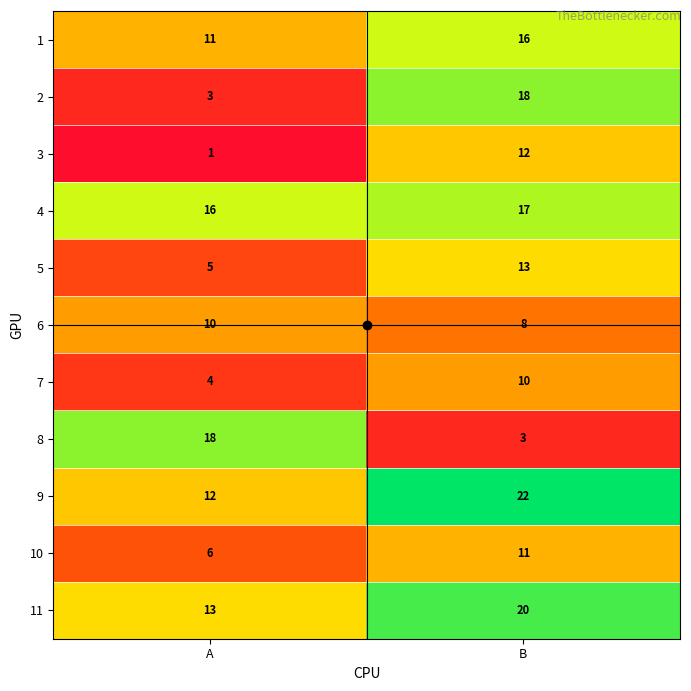

What is the difference between the highest and lowest values at A?

17